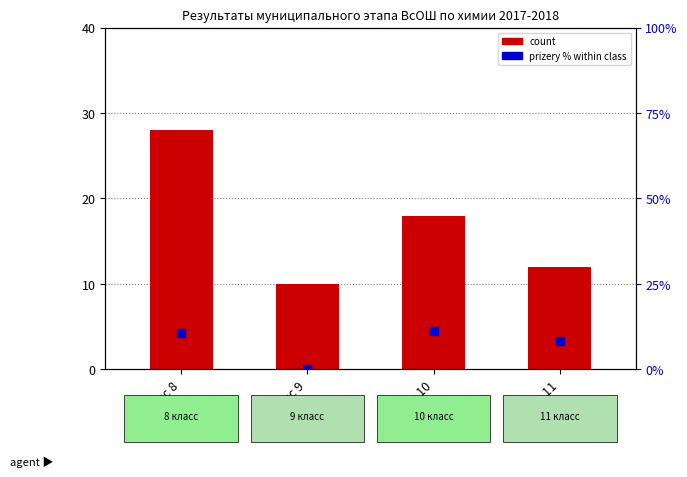

Which series reaches the maximum Y coordinate?

count